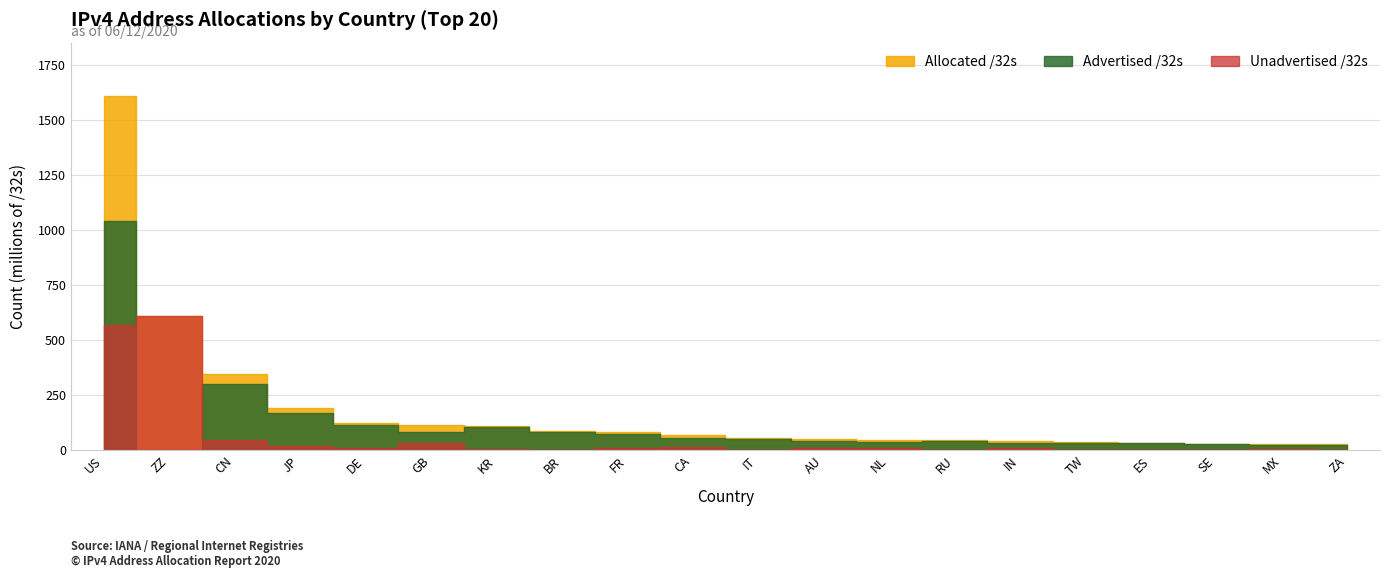

What is the value of the Unadvertised /32s point at the 19th from the left?

5252352